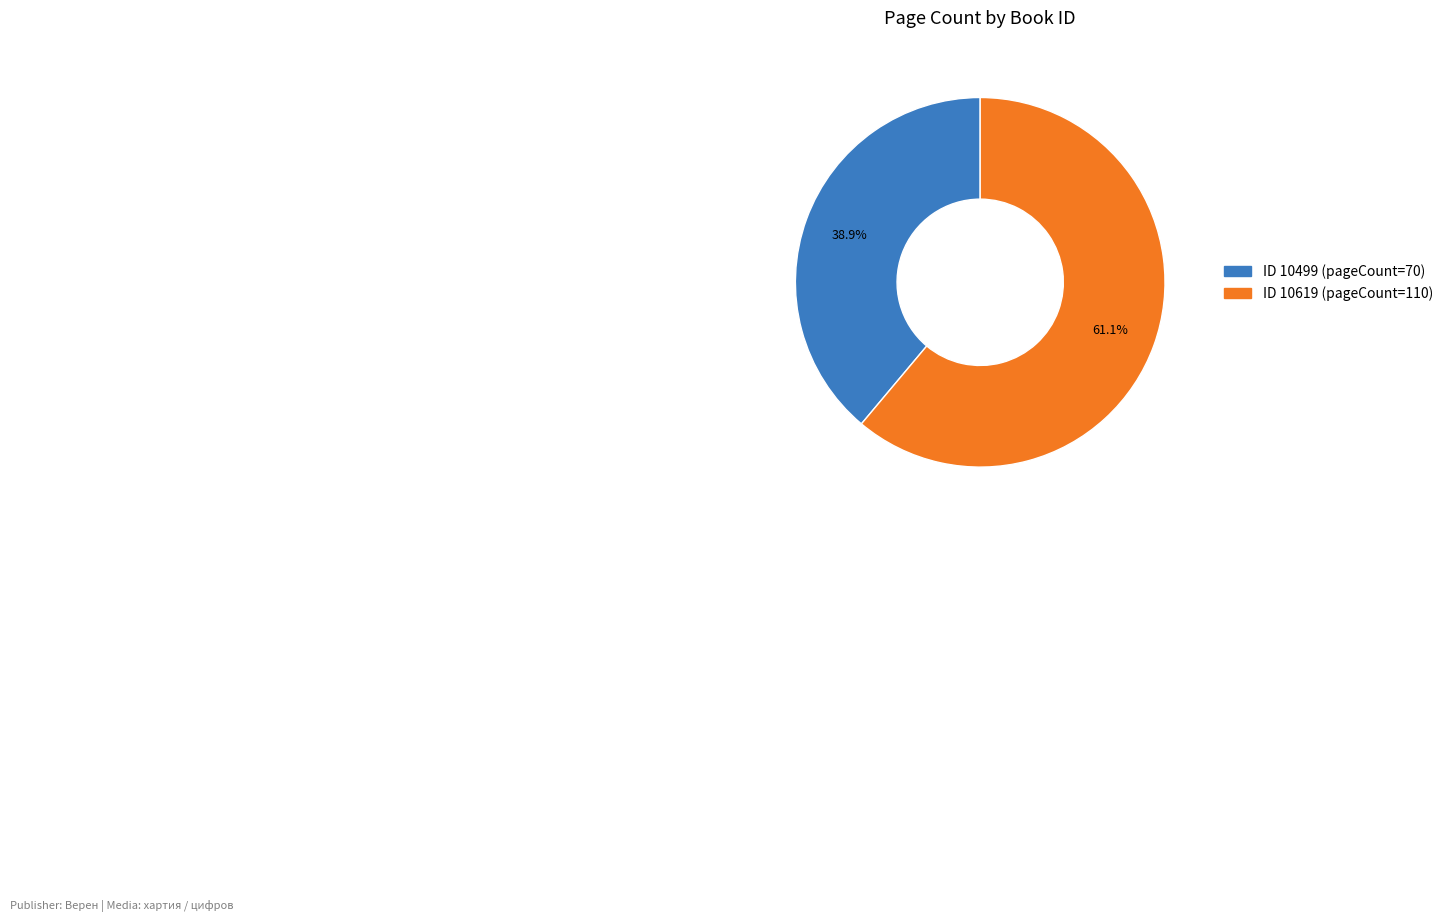

Is there any slice that represents more than half of the pie?

Yes